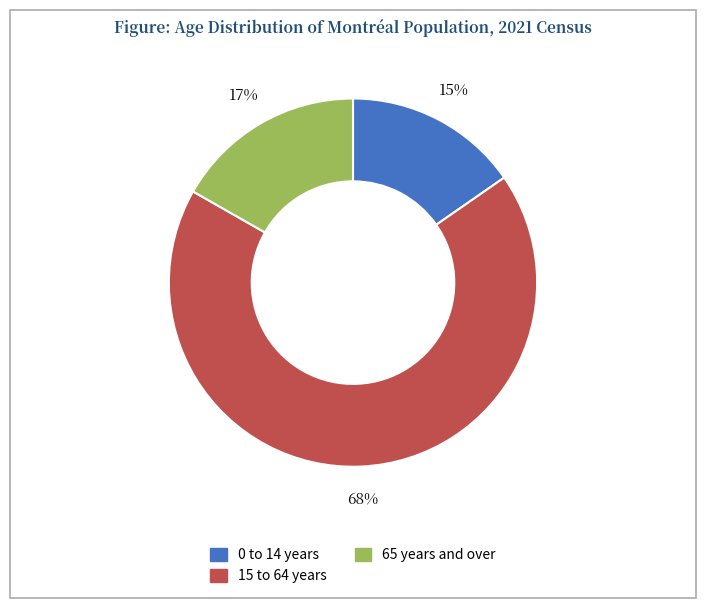

Which has a higher value, 65 years and over or 15 to 64 years?

15 to 64 years